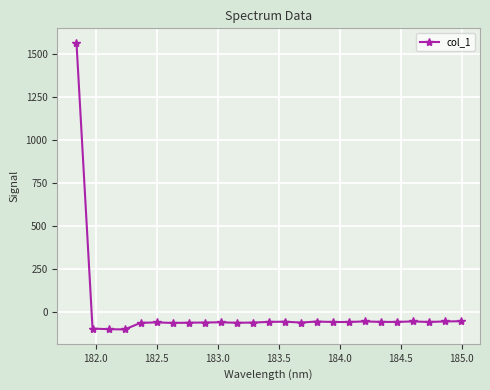

How many lines are shown in the chart?

1